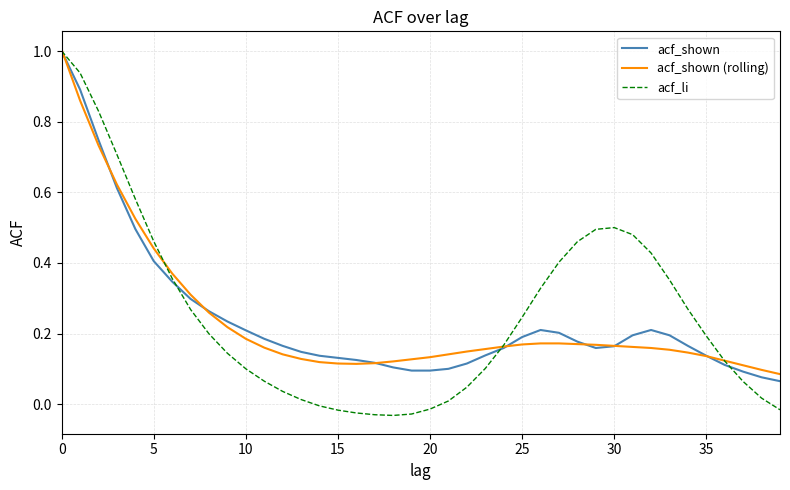

Which series has the widest spread of values?

acf_li